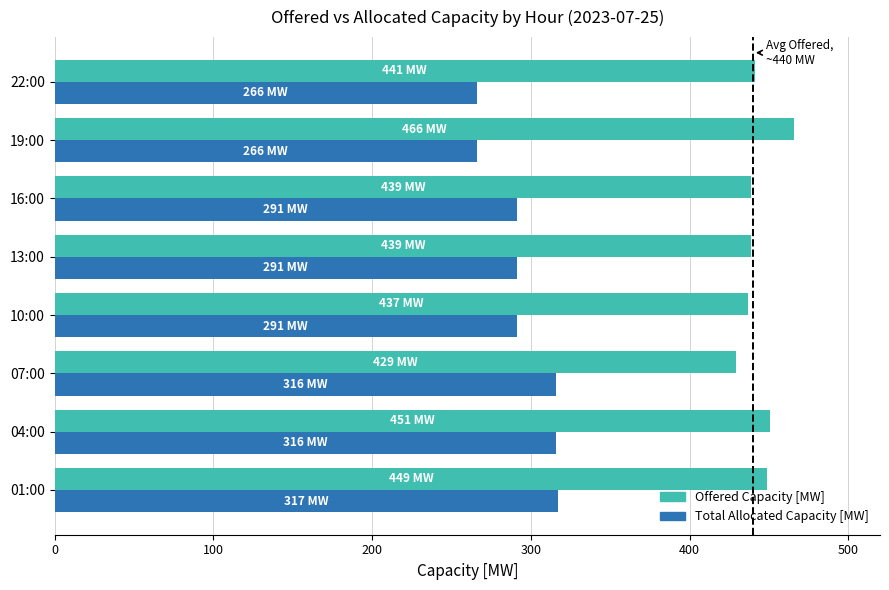

What is the spread (max minus min) of values at 16:00?

148